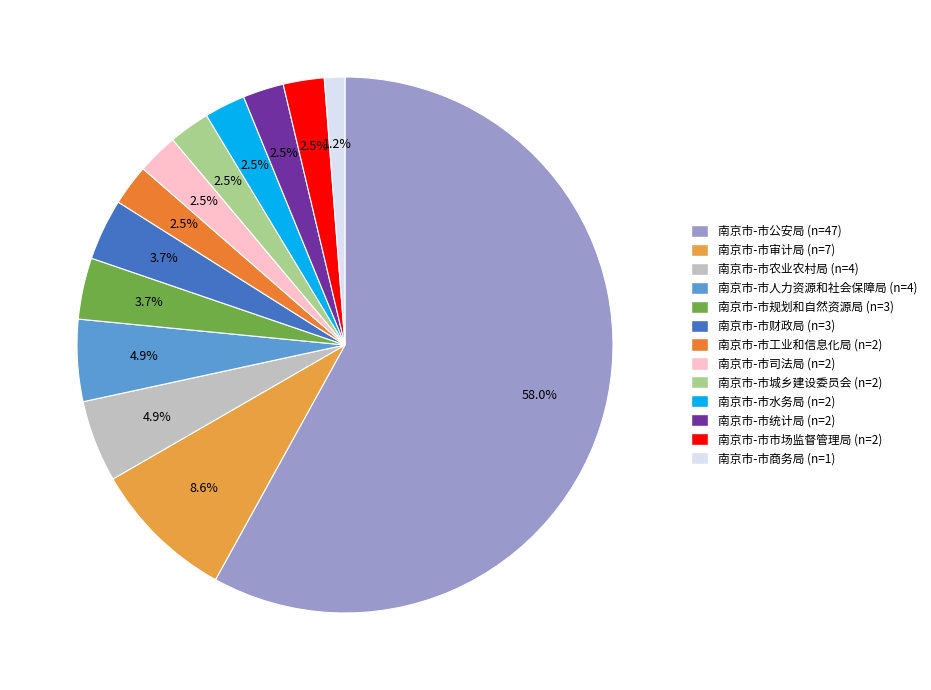

What is the smallest slice in the pie chart?

南京市-市商务局